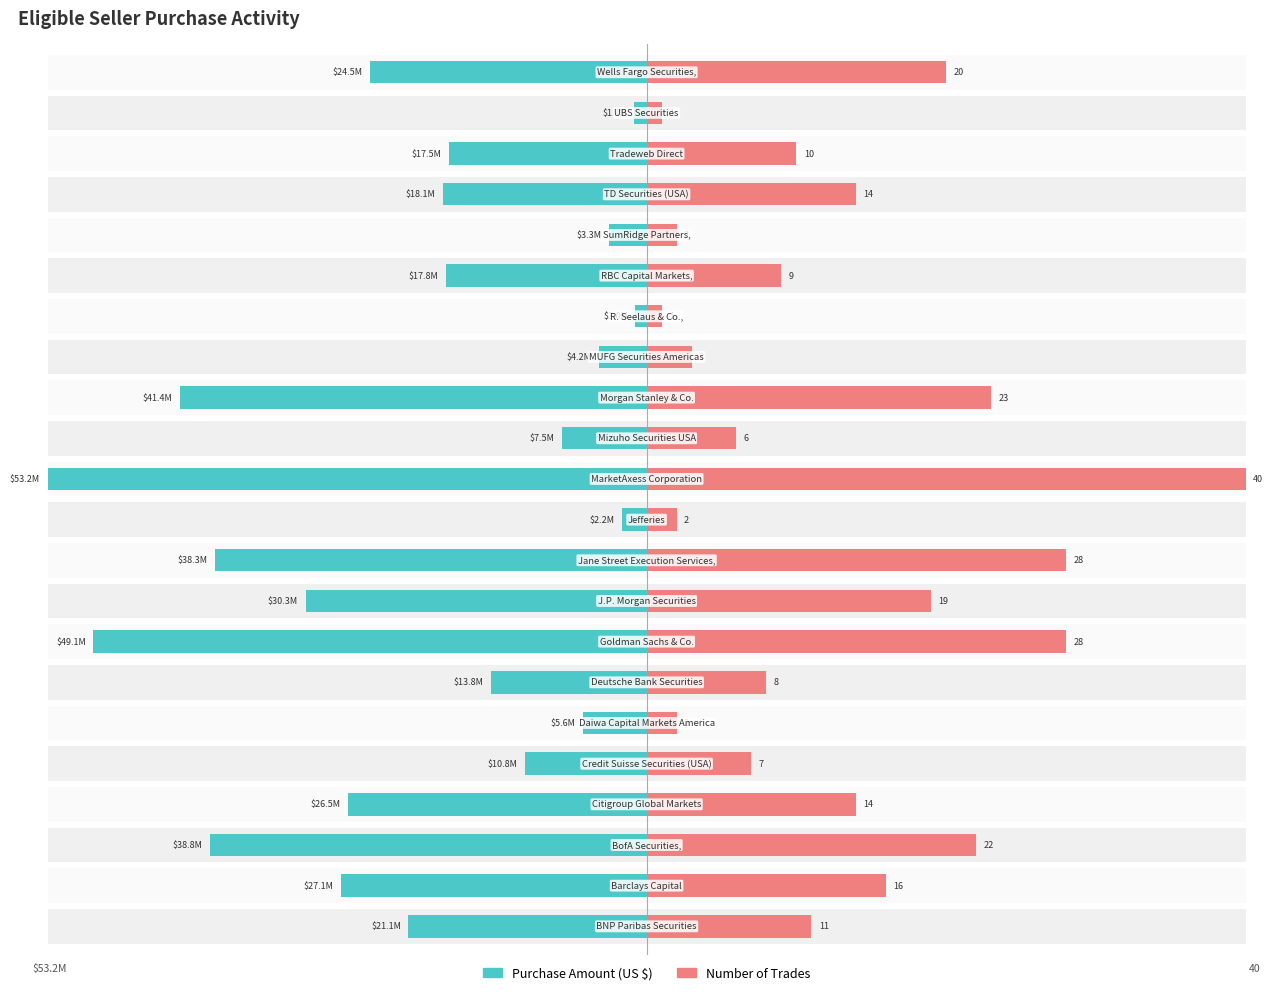

At how many categories does at least one series exceed 1?

20